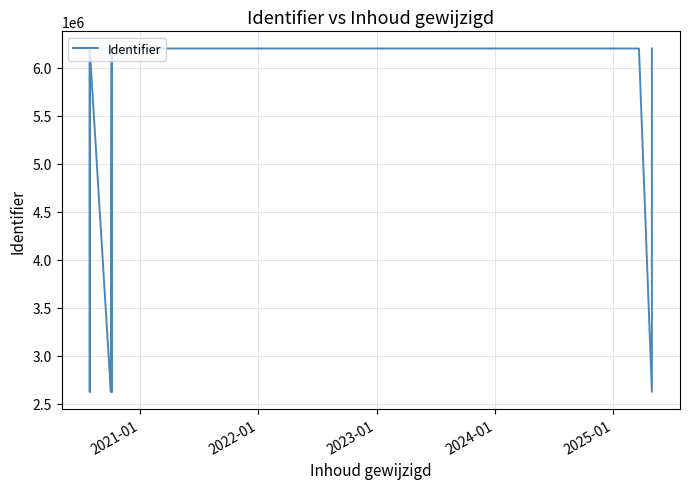

How many distinct data groups are displayed?

1